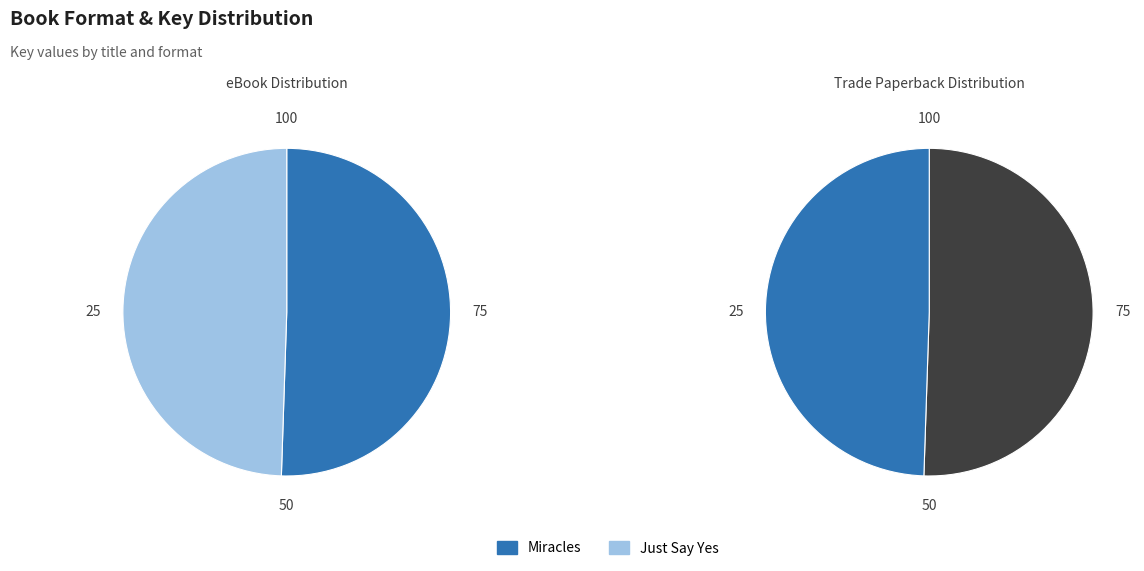

Which category has the biggest portion of the pie?

Miracles (eBook)